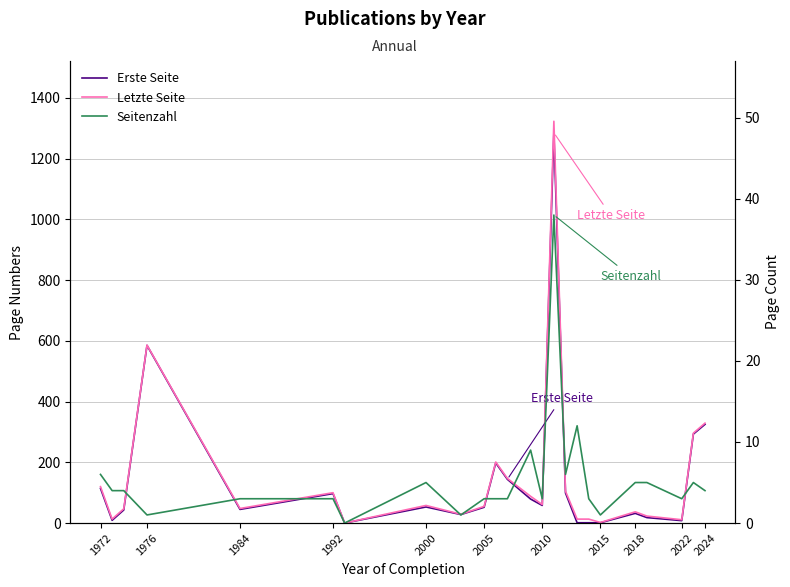

What is the spread (max minus min) of values at 1972?

114